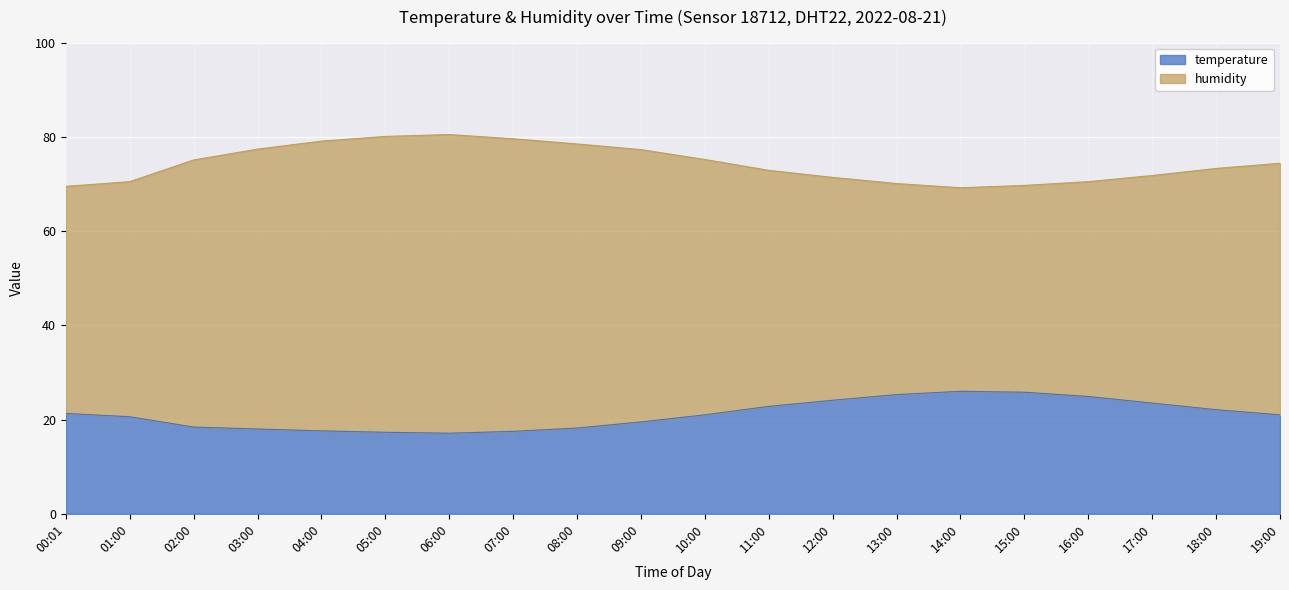

At which category does the chart reach its minimum across all series?

06:00